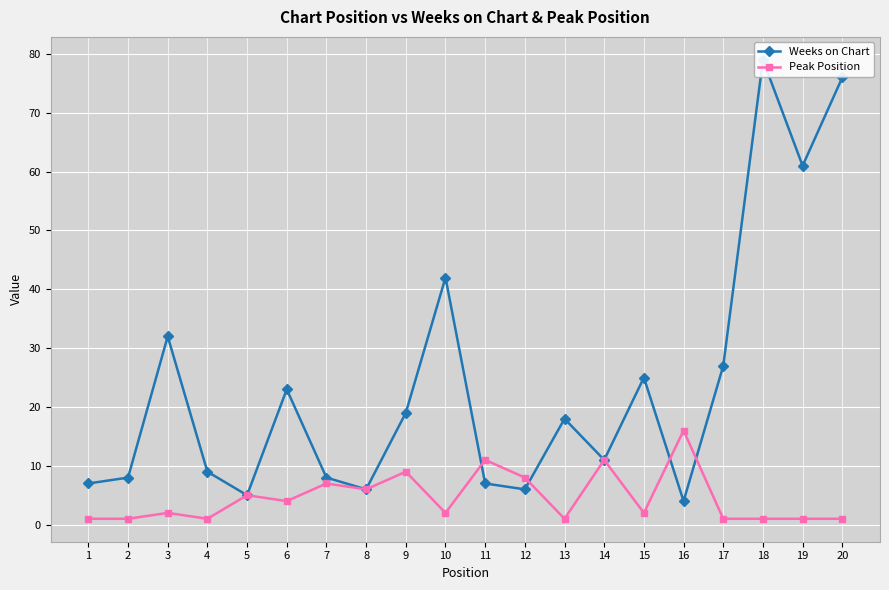

Reading right to left, list all the values displayed in this chart.

Weeks on Chart: 20=76	19=61	18=79	17=27	16=4	15=25	14=11	13=18	12=6	11=7	10=42	9=19	8=6	7=8	6=23	5=5	4=9	3=32	2=8	1=7
Peak Position: 20=1	19=1	18=1	17=1	16=16	15=2	14=11	13=1	12=8	11=11	10=2	9=9	8=6	7=7	6=4	5=5	4=1	3=2	2=1	1=1